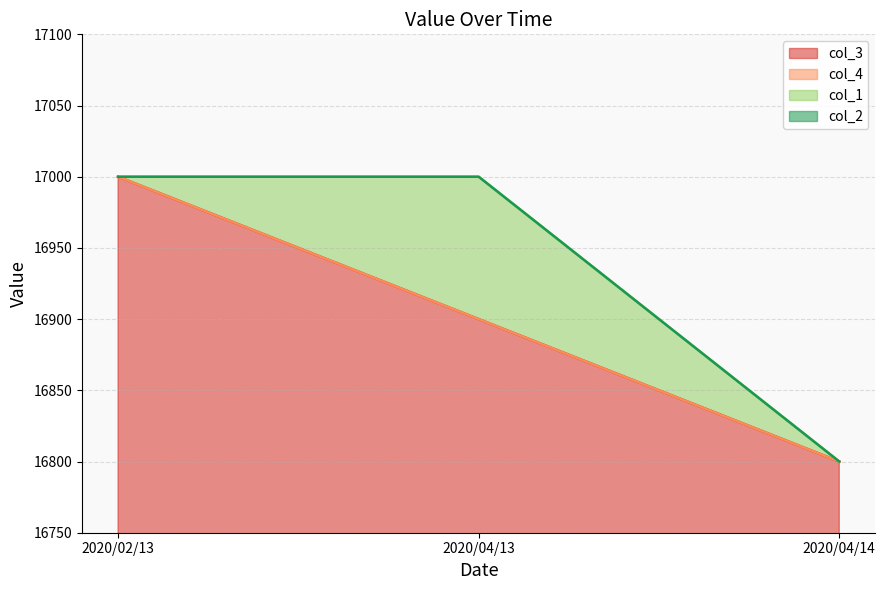

What is the greatest value displayed?

17000